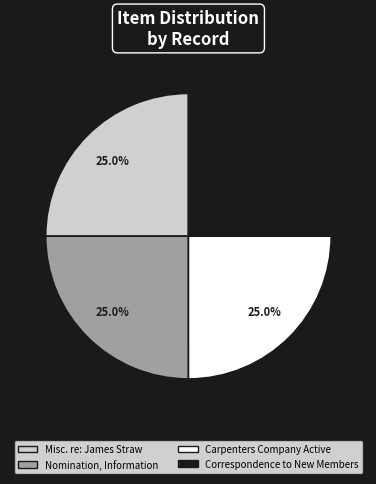

What percentage do Carpenters Company Active and Correspondence to New Members together represent?

50.0%